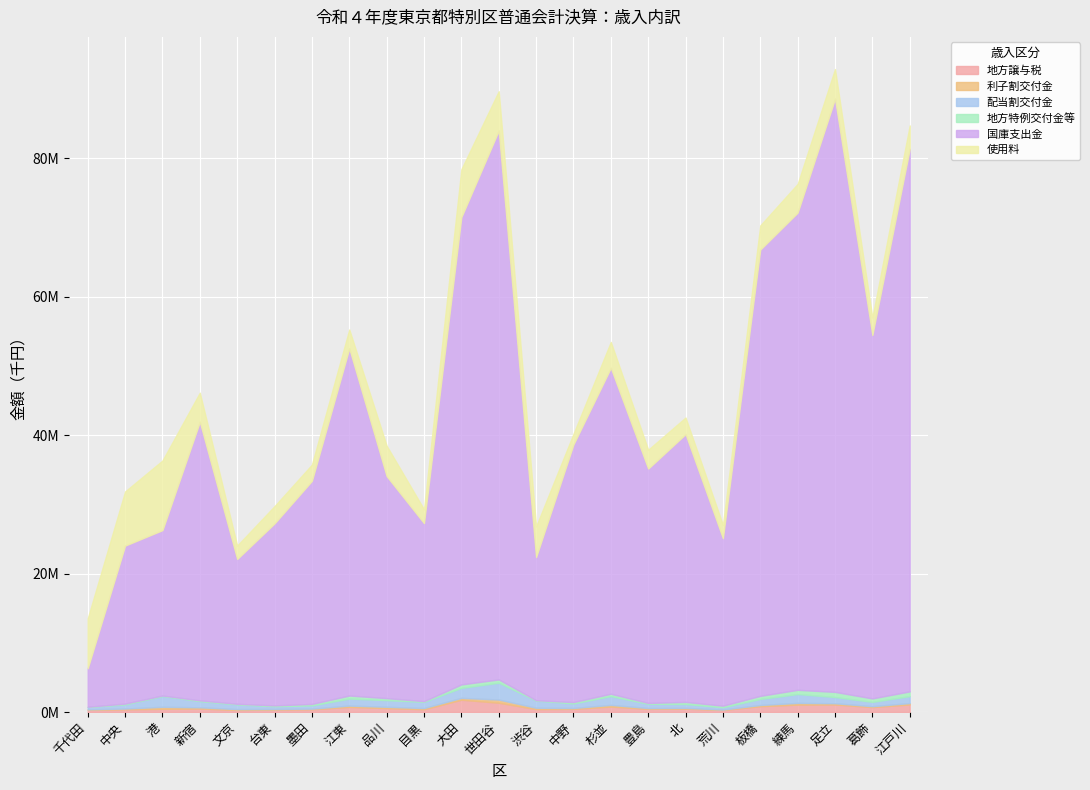

Which series ends up on top after the final intersection of 使用料 and 国庫支出金?

国庫支出金